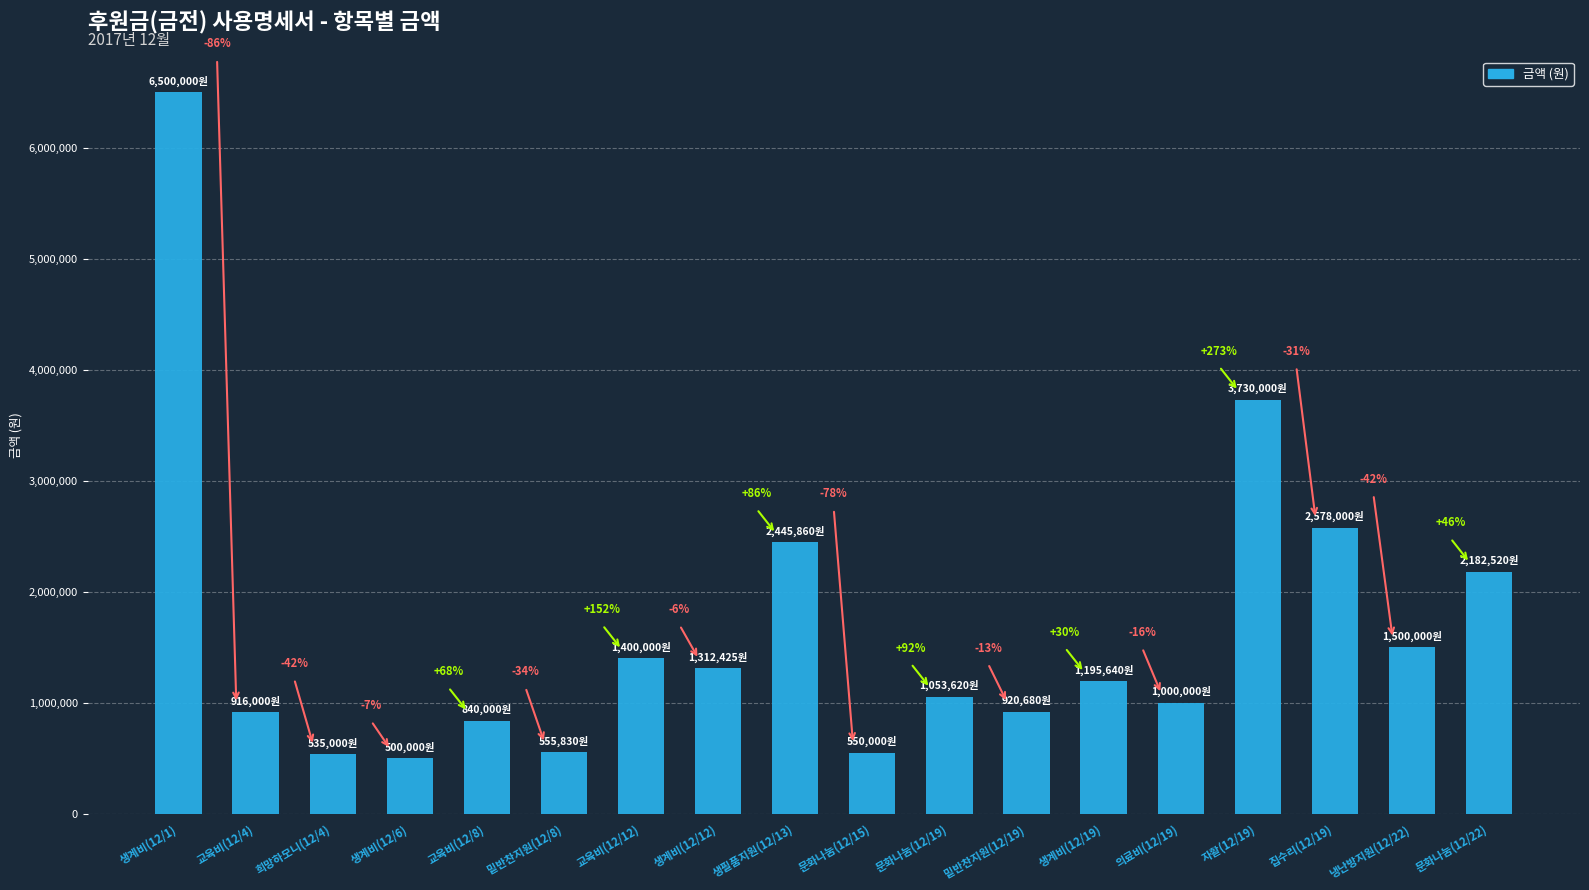

What is the label of the 18th bar from the right?

생계비(12/1)